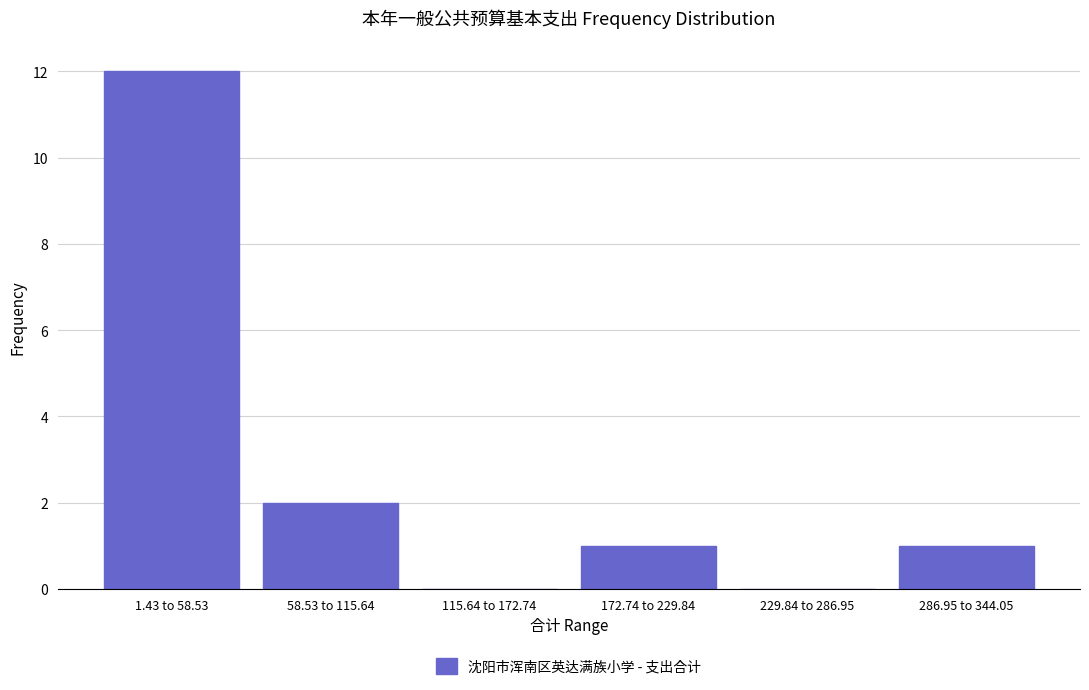

Reading right to left, what are all the values shown in this chart?

286.95 to 344.05=1	229.84 to 286.95=0	172.74 to 229.84=1	115.64 to 172.74=0	58.53 to 115.64=2	1.43 to 58.53=12